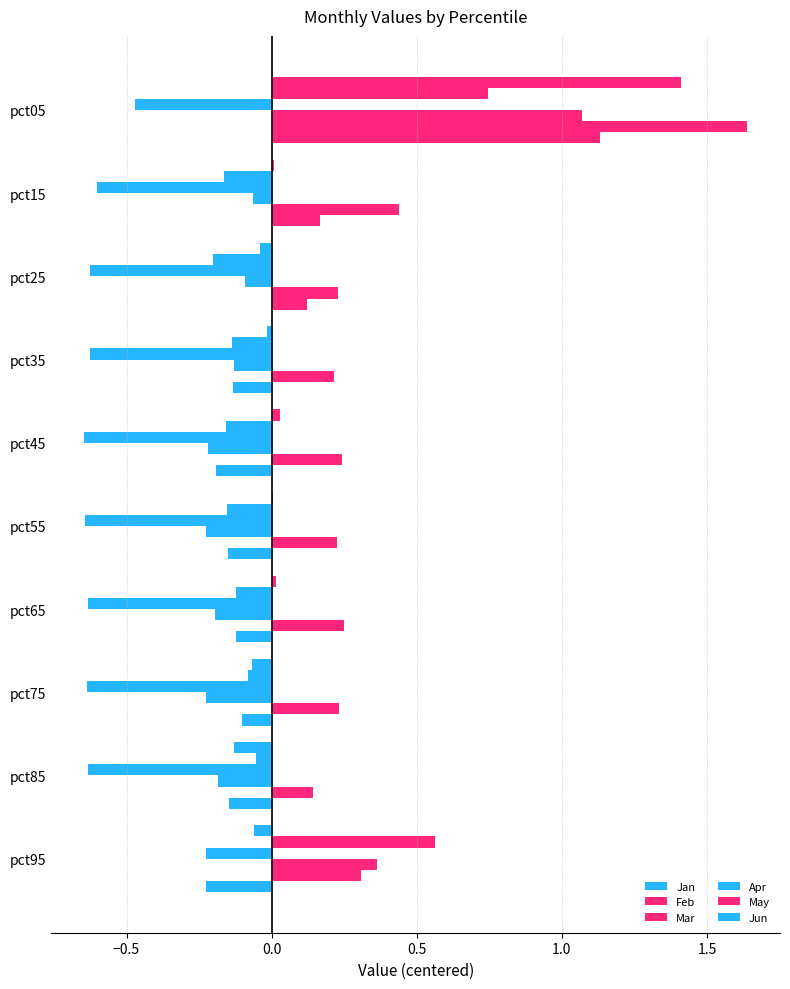

Count the number of categories in the chart.

10